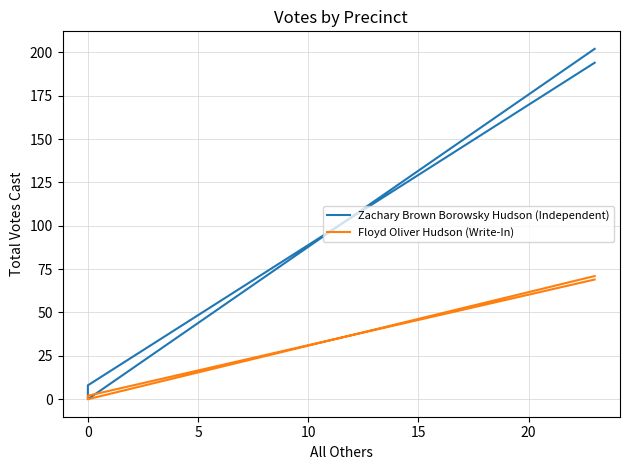

What is the approximate value of Zachary Brown Borowsky Hudson (Independent) at 0?

8